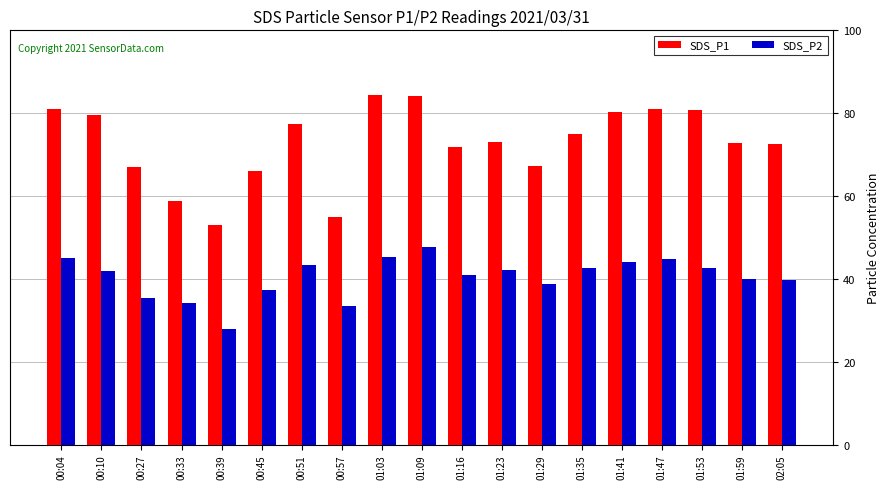

List the series in order of their peak value, highest first.

SDS_P1, SDS_P2